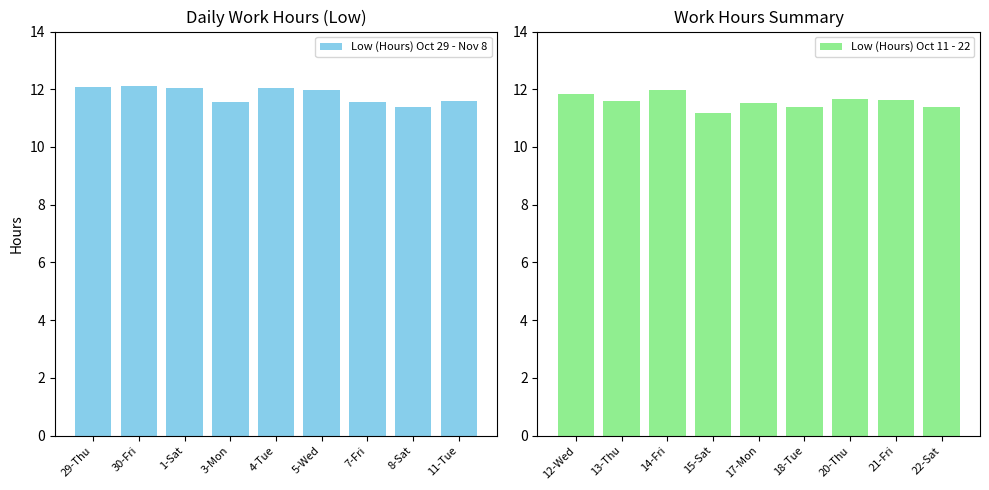

The value of Low (Hours) Oct 11 - 22 at 13-Thu is 11.6. True or false?

True